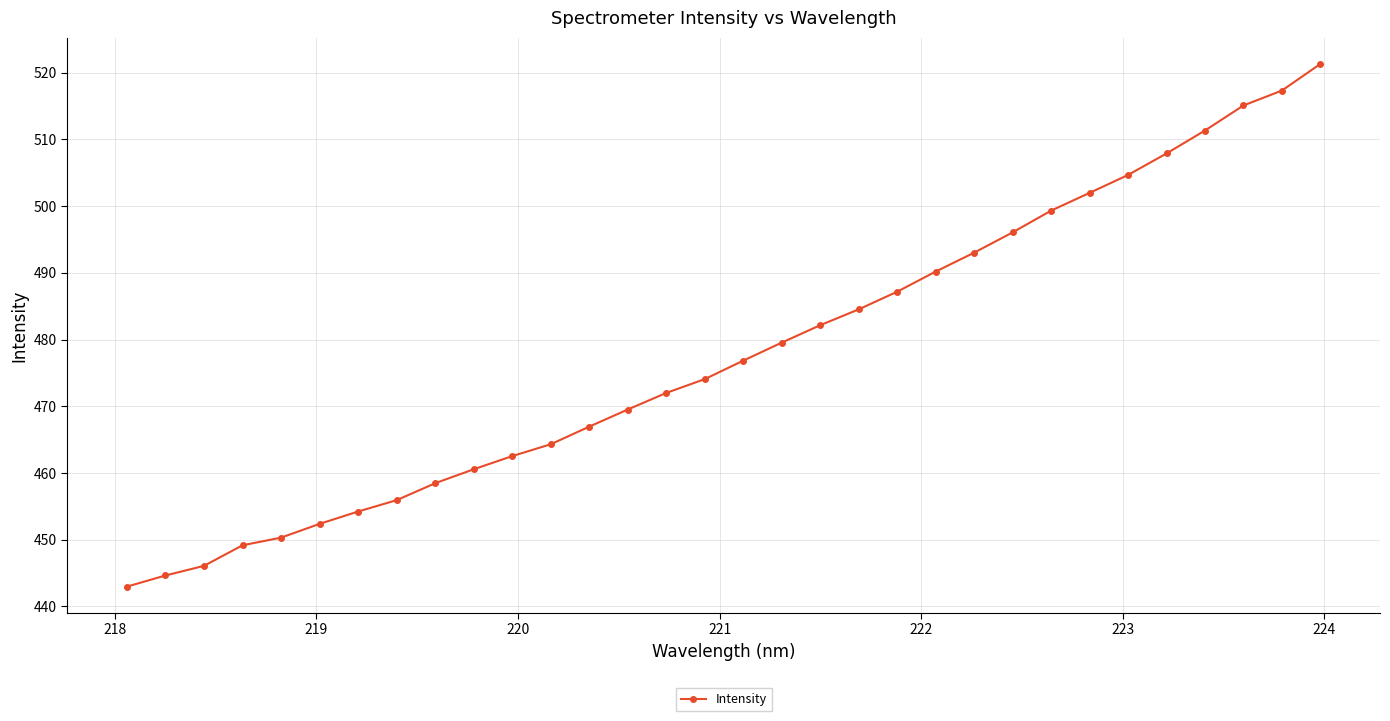

True or false: the data has more than 2 interior local peaks.

False